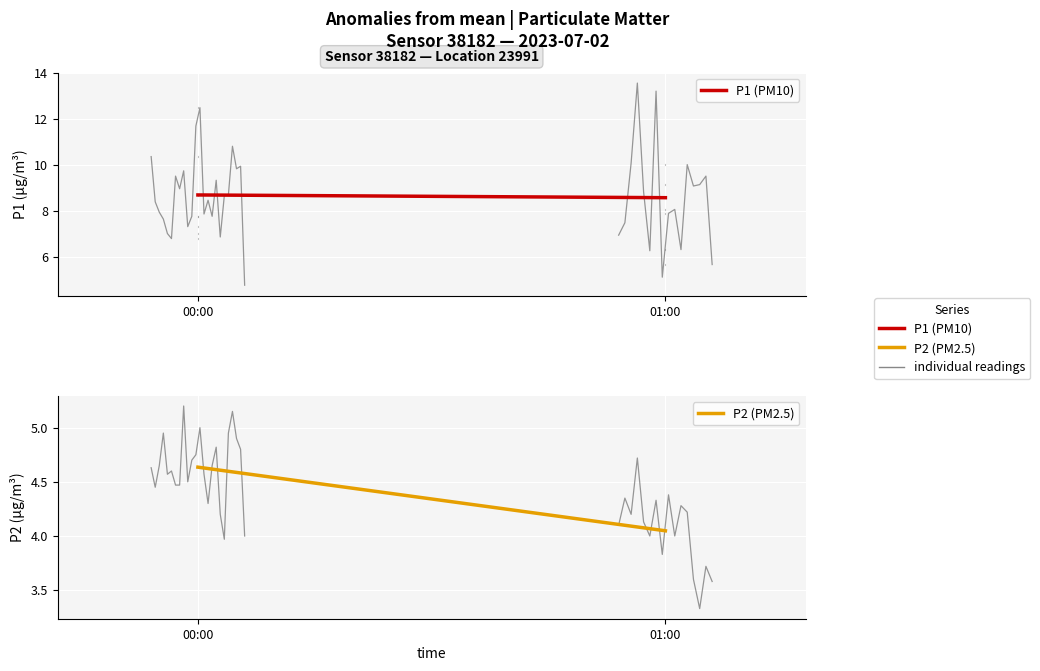

Which category has the lowest value in the P1 (PM10) series?

01:00